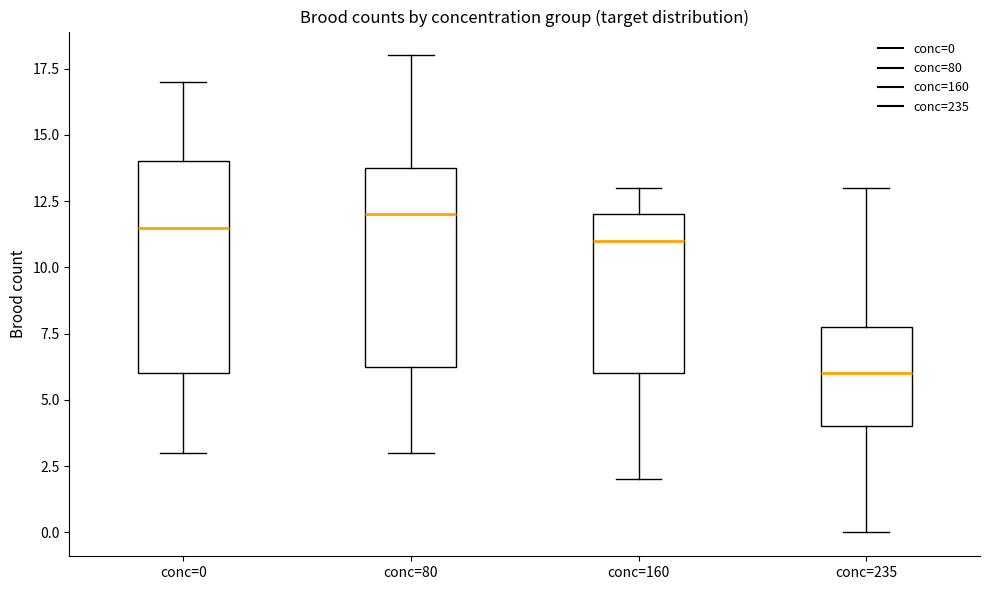

Reading left to right, transcribe this box plot: for each box, give where its median line is, the range the box spans, and where its two whiskers end, as read against the y-axis. The values are not printed on the chart, so give them approximately, as read against the axis.

conc=0: median 11.5, box 6.0 to 14.0, whiskers 3.0 to 17.0
conc=80: median 12.0, box 6.5 to 14.0, whiskers 3.0 to 18.0
conc=160: median 11.0, box 6.0 to 12.0, whiskers 2.0 to 13.0
conc=235: median 6.0, box 4.0 to 8.0, whiskers 0.0 to 13.0